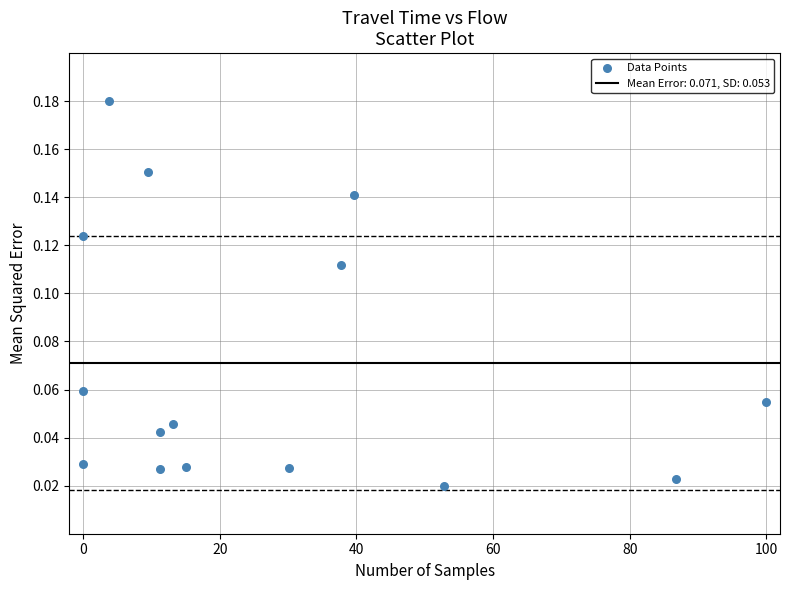

What is the range of X values (max minus min)?

100.0